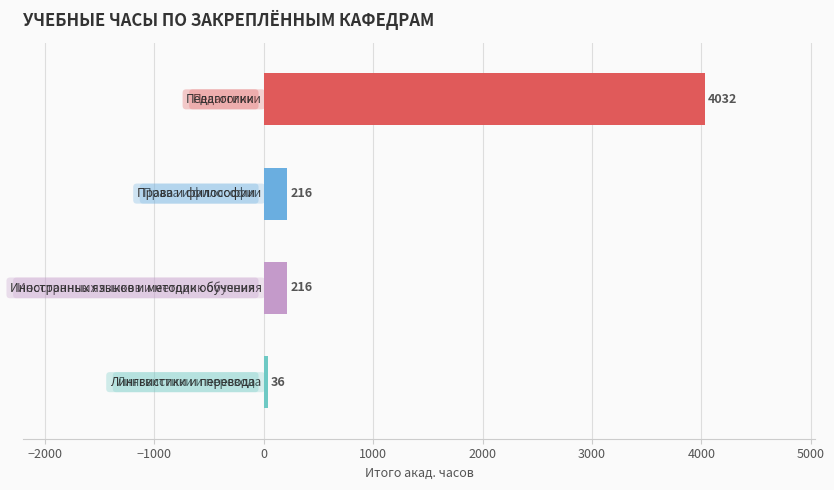

What is the value of the 2nd bar from the top?

216